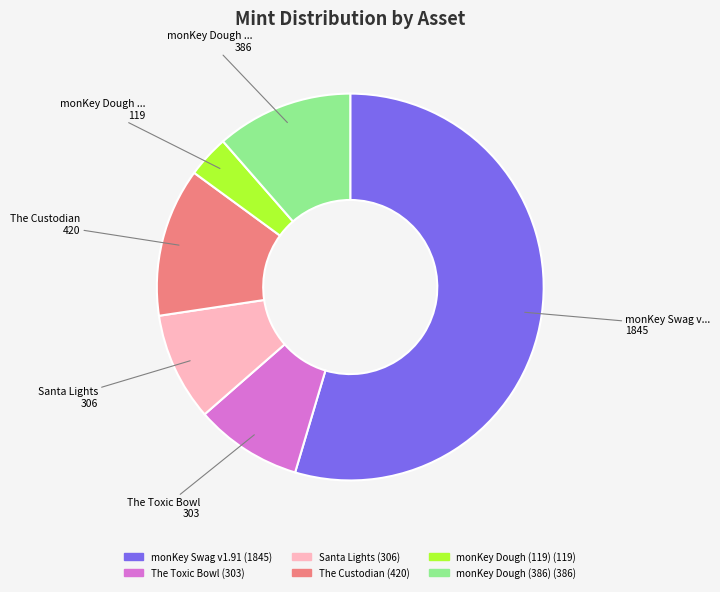

Does any single category account for the majority?

Yes